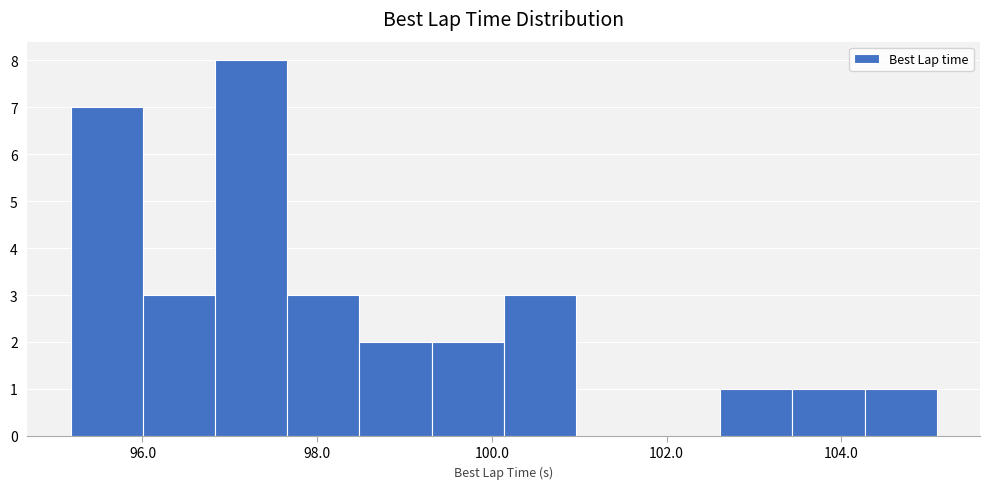

Reading left to right, list every bar in this chart as the range it spans on the x-axis followed by its height. Neither the bar edges nor the heights are printed on the chart, so give them approximately, as read against the axes.

95.2 to 96.0: 7
96.0 to 96.8: 3
96.8 to 97.6: 8
97.6 to 98.4: 3
98.4 to 99.4: 2
99.4 to 100.2: 2
100.2 to 101.0: 3
101.0 to 101.8: 0
101.8 to 102.6: 0
102.6 to 103.4: 1
103.4 to 104.2: 1
104.2 to 105.0: 1